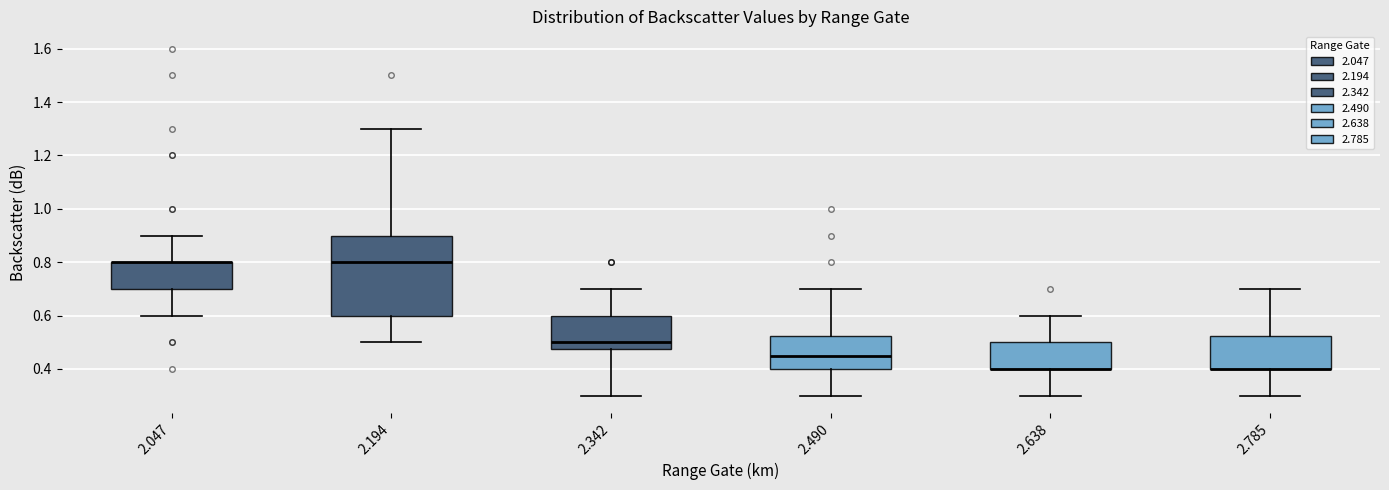

Reading left to right, transcribe this box plot: for each box, give where its median line is, the range the box spans, and where its two whiskers end, as read against the y-axis. The values are not printed on the chart, so give them approximately, as read against the axis.

2.047: median 0.80 (drawn on the box's upper edge), box 0.70 to 0.80, whiskers 0.60 to 0.90
2.194: median 0.80, box 0.60 to 0.90, whiskers 0.50 to 1.30
2.342: median 0.50, box 0.48 to 0.60, whiskers 0.30 to 0.70
2.490: median 0.46, box 0.40 to 0.52, whiskers 0.30 to 0.70
2.638: median 0.40 (drawn on the box's lower edge), box 0.40 to 0.50, whiskers 0.30 to 0.60
2.785: median 0.40 (drawn on the box's lower edge), box 0.40 to 0.52, whiskers 0.30 to 0.70